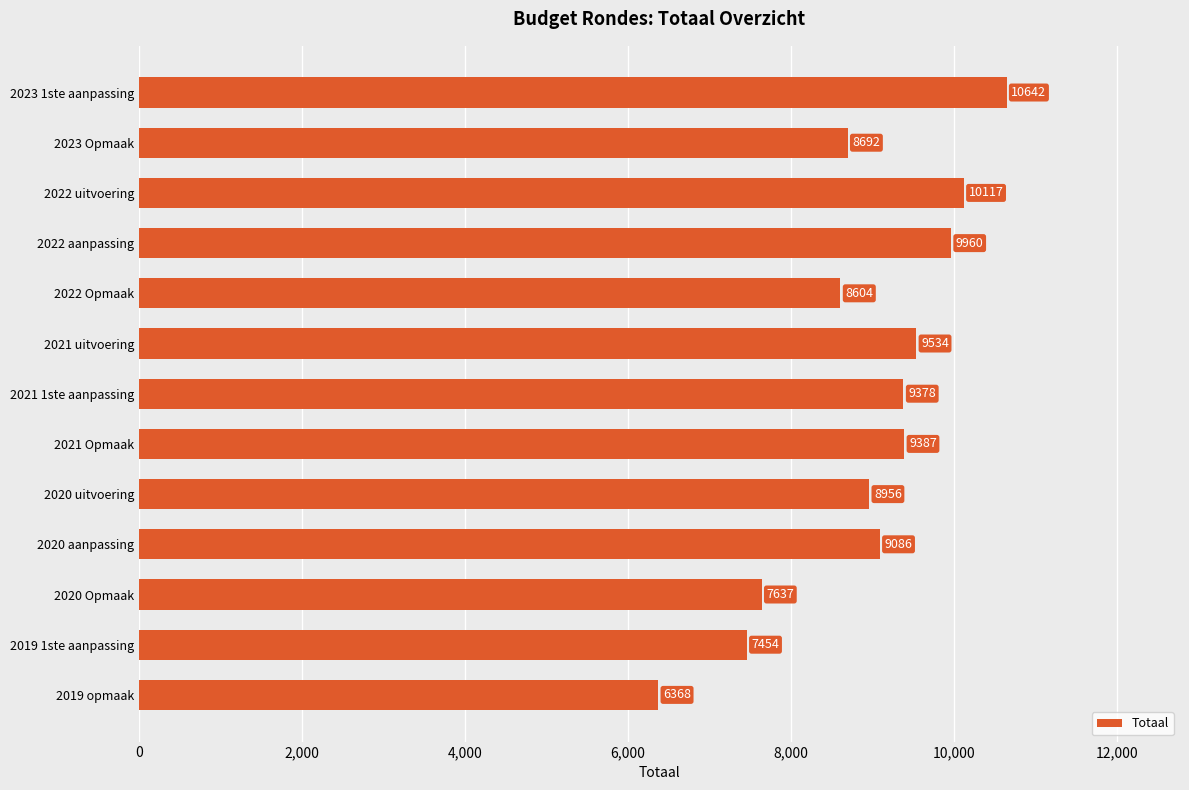

Rank the categories by value from lowest to highest.

2019 opmaak, 2019 1ste aanpassing, 2020 Opmaak, 2022 Opmaak, 2023 Opmaak, 2020 uitvoering, 2020 aanpassing, 2021 1ste aanpassing, 2021 Opmaak, 2021 uitvoering, 2022 aanpassing, 2022 uitvoering, 2023 1ste aanpassing